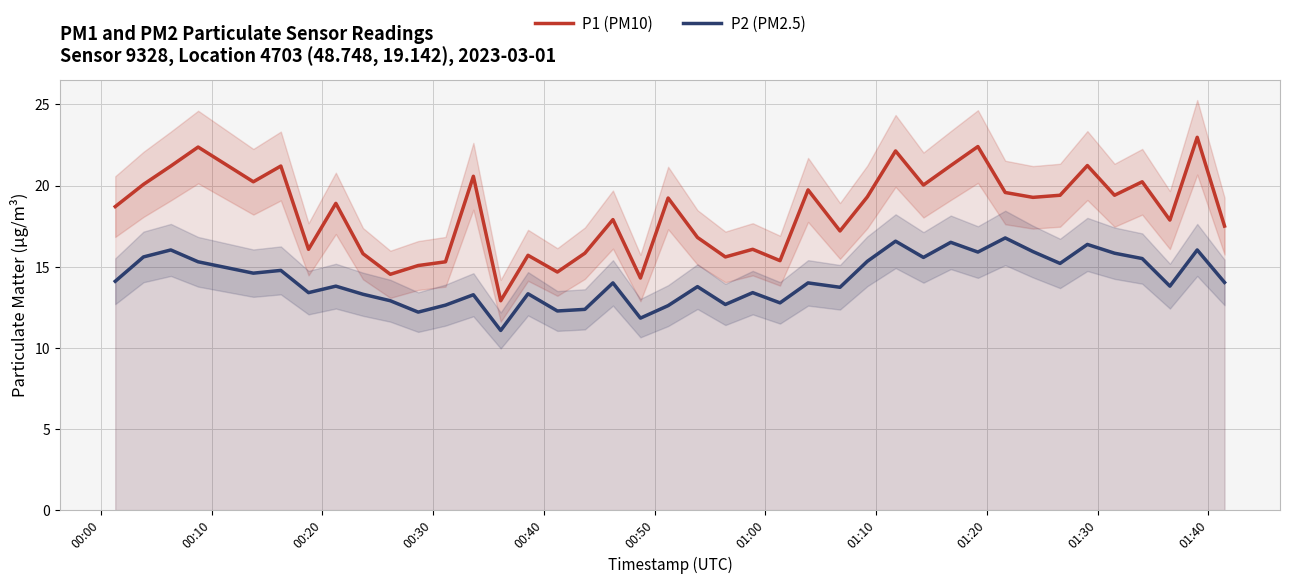

What is the lowest value of the P1 (PM10) series?

12.9